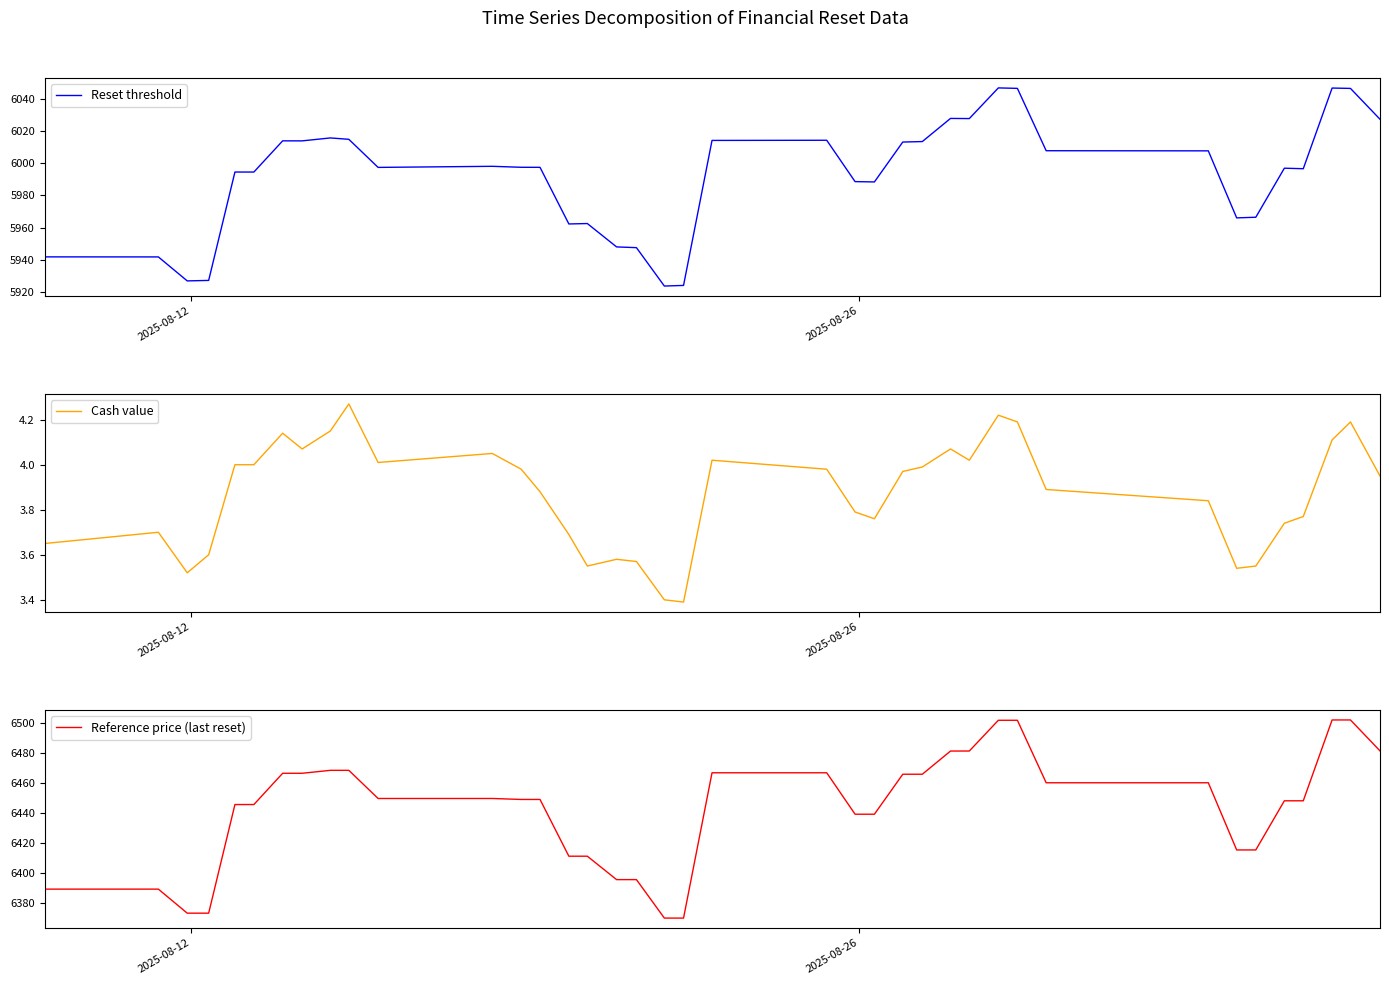

The value of Cash value at 4 is 5.3. True or false?

False